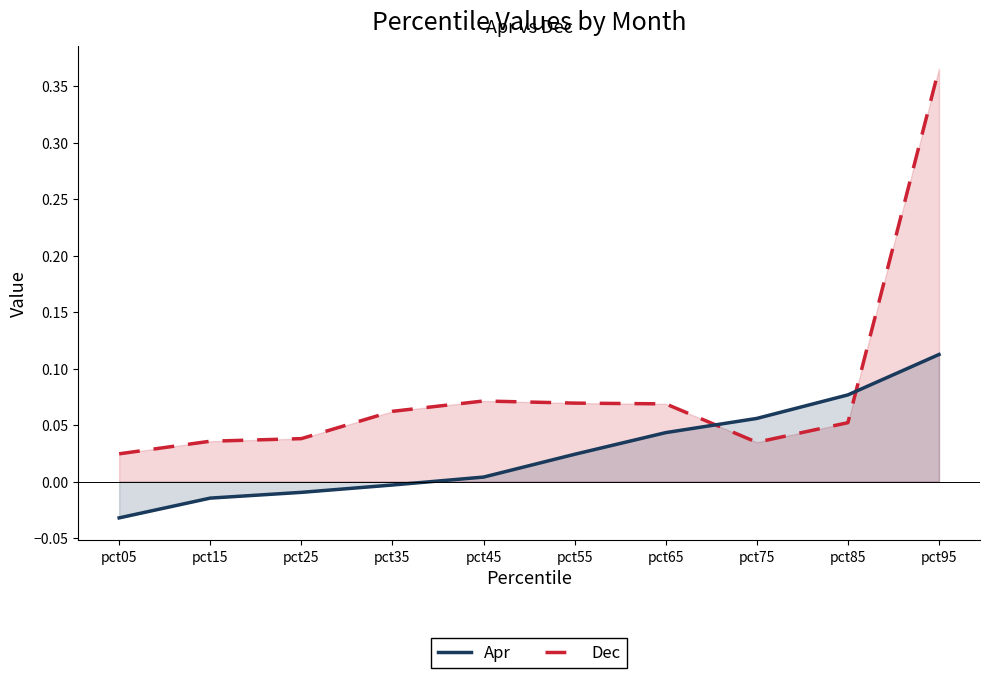

Which series ends up on top after the final intersection of Apr and Dec?

Dec